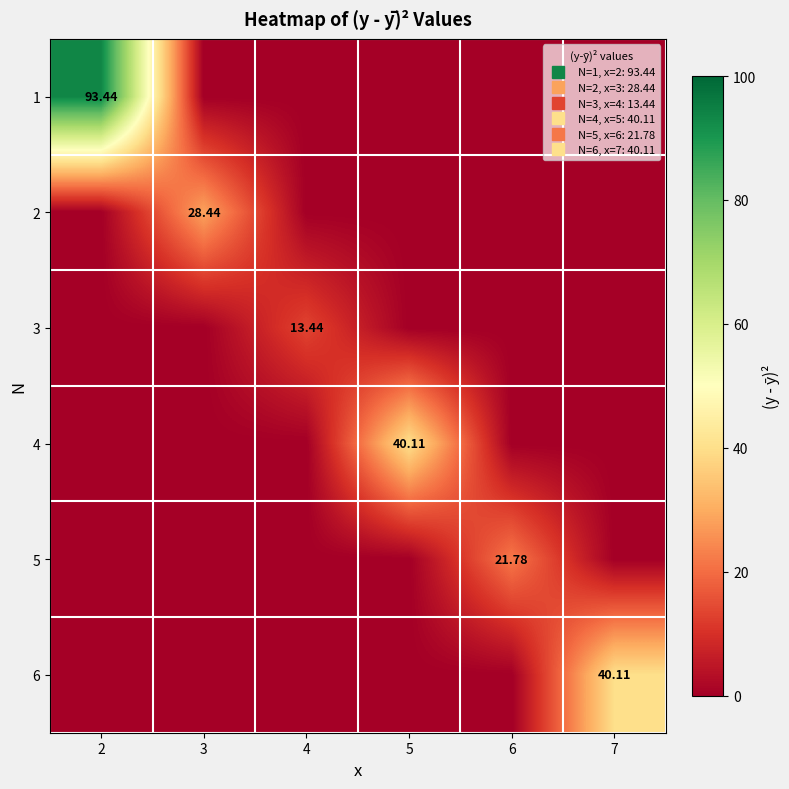

What is the spread (max minus min) of values at 3?

28.4